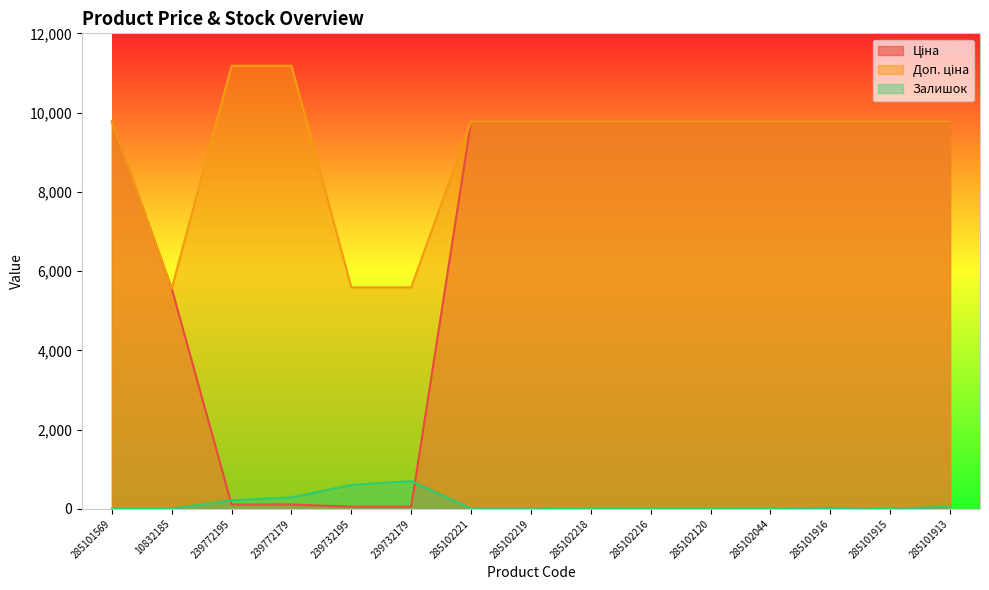

Where is Залишок nearest to the value 351?

239772179